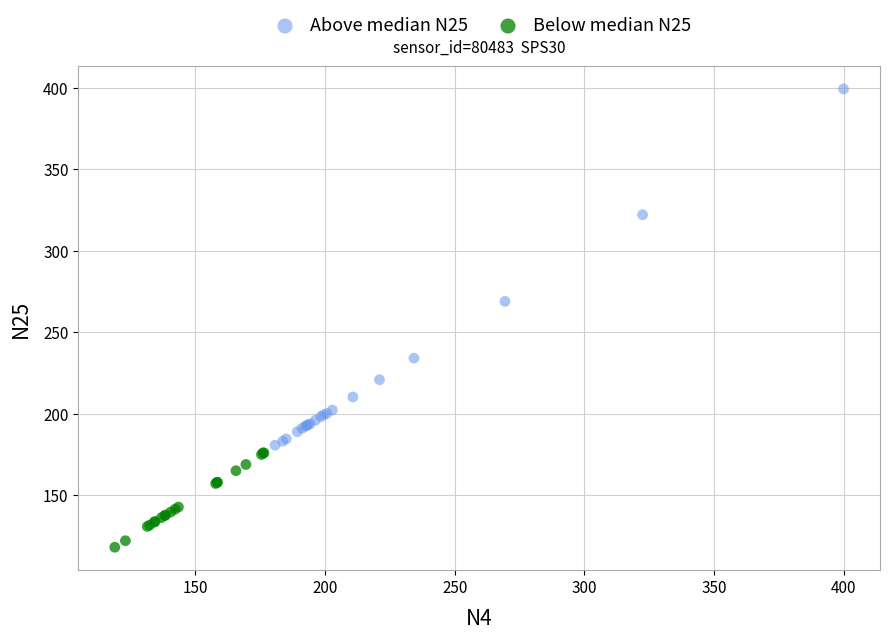

Which series reaches the minimum Y coordinate?

Below median N25